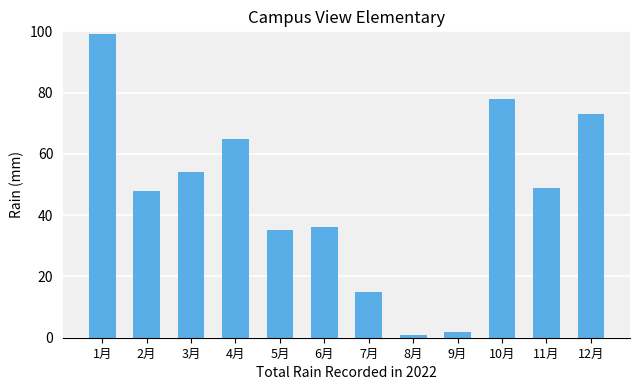

Where does the data first go above 49?

1月